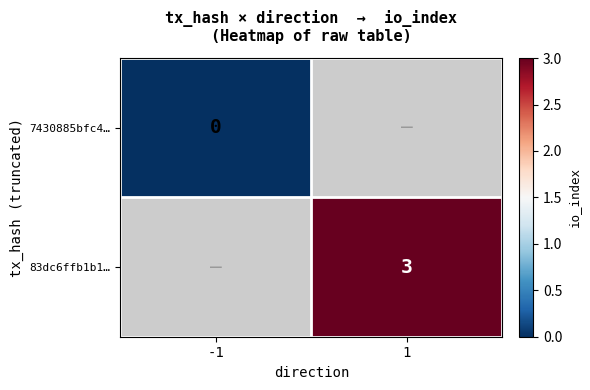

The value of 83dc6ffb1b1… at 1 is 5. True or false?

False